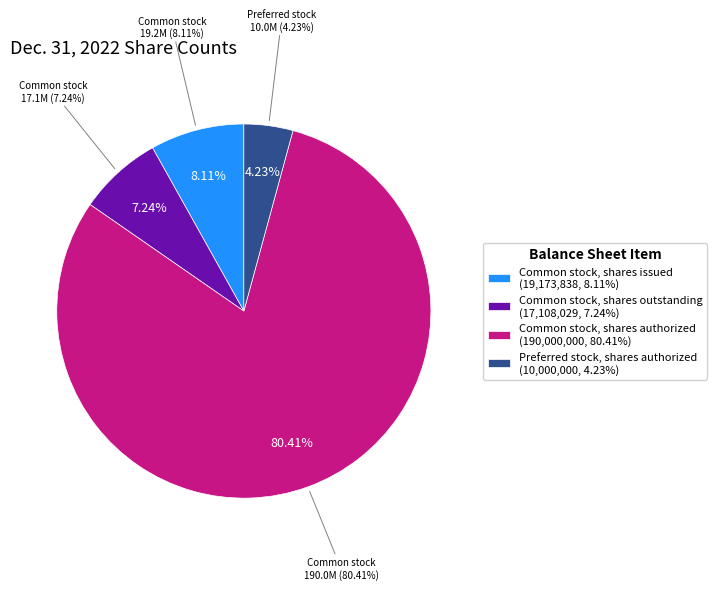

Rank the categories by value from highest to lowest.

Common stock, shares authorized, Common stock, shares issued, Common stock, shares outstanding, Preferred stock, shares authorized